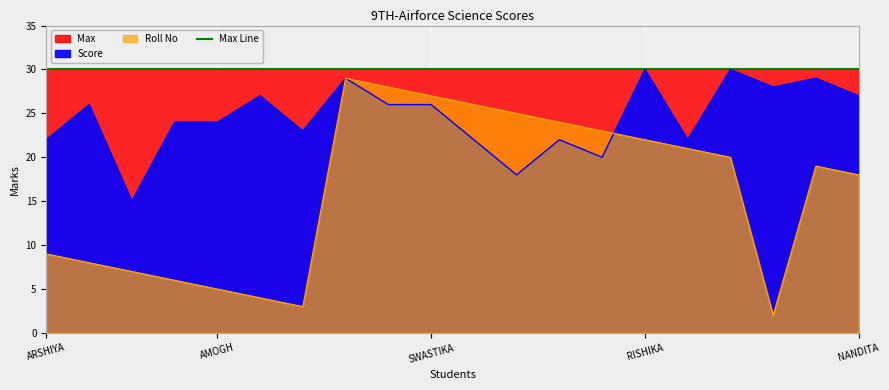

Where is the first local minimum for Roll No?

AGRIM